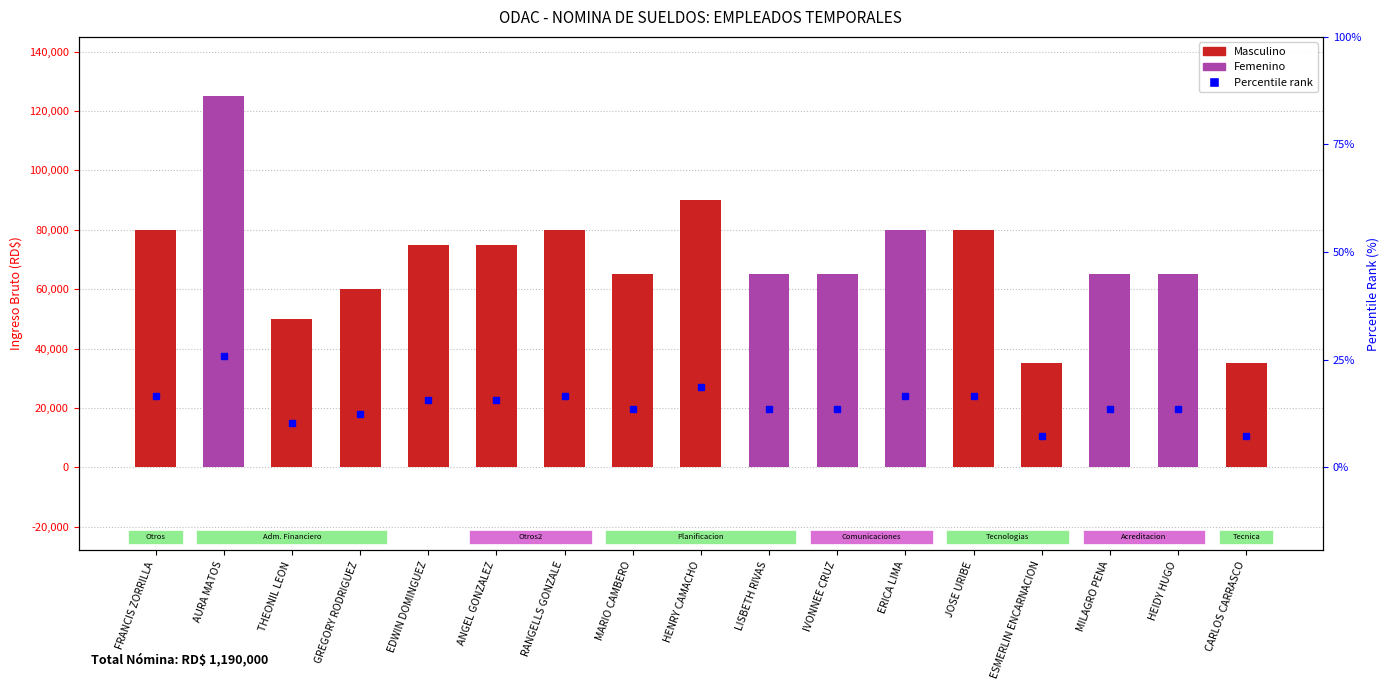

Where is the data nearest to the value 80000?

FRANCIS ZORRILLA